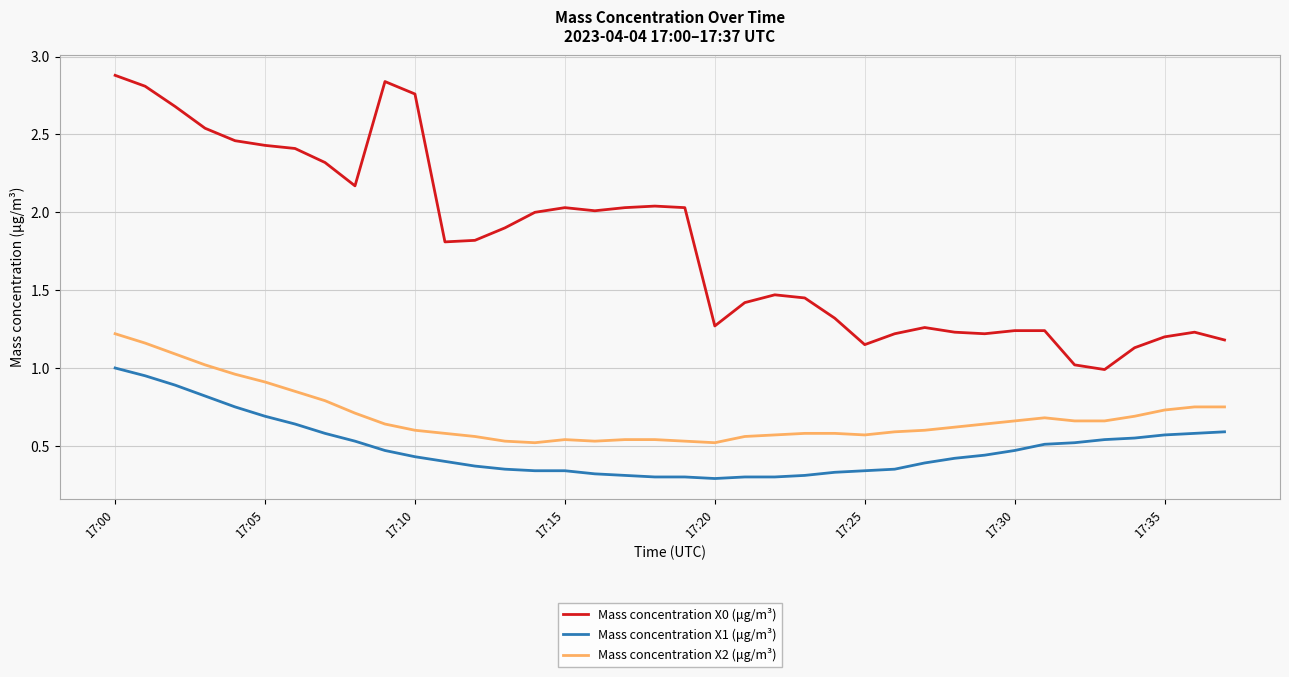

At how many categories does at least one series exceed 0?

38